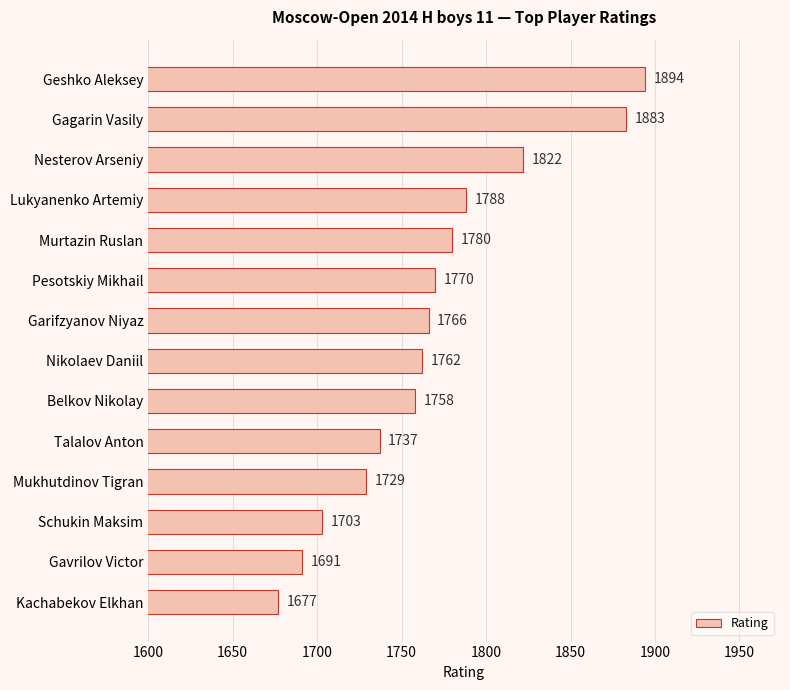

List the labels in order of value, smallest first.

Kachabekov Elkhan, Gavrilov Victor, Schukin Maksim, Mukhutdinov Tigran, Talalov Anton, Belkov Nikolay, Nikolaev Daniil, Garifzyanov Niyaz, Pesotskiy Mikhail, Murtazin Ruslan, Lukyanenko Artemiy, Nesterov Arseniy, Gagarin Vasily, Geshko Aleksey